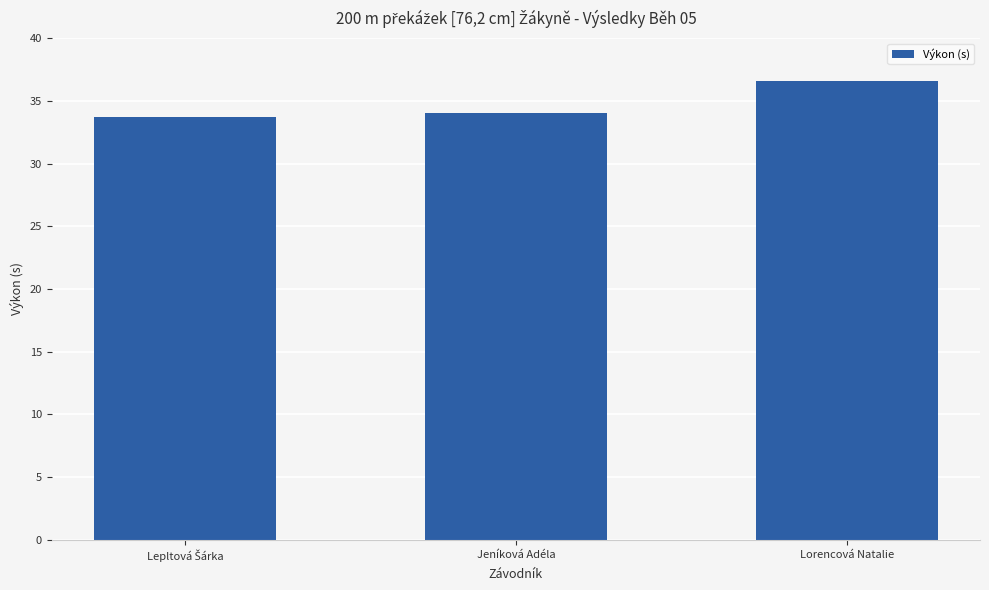

What is the value of the 3rd bar from the left?

36.6